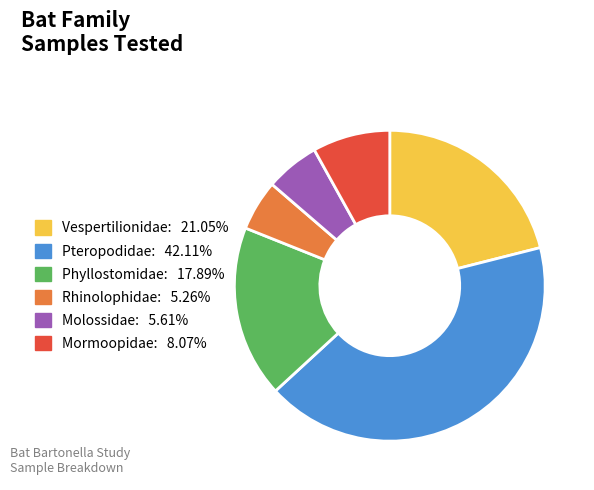

Which category has the biggest portion of the pie?

Pteropodidae